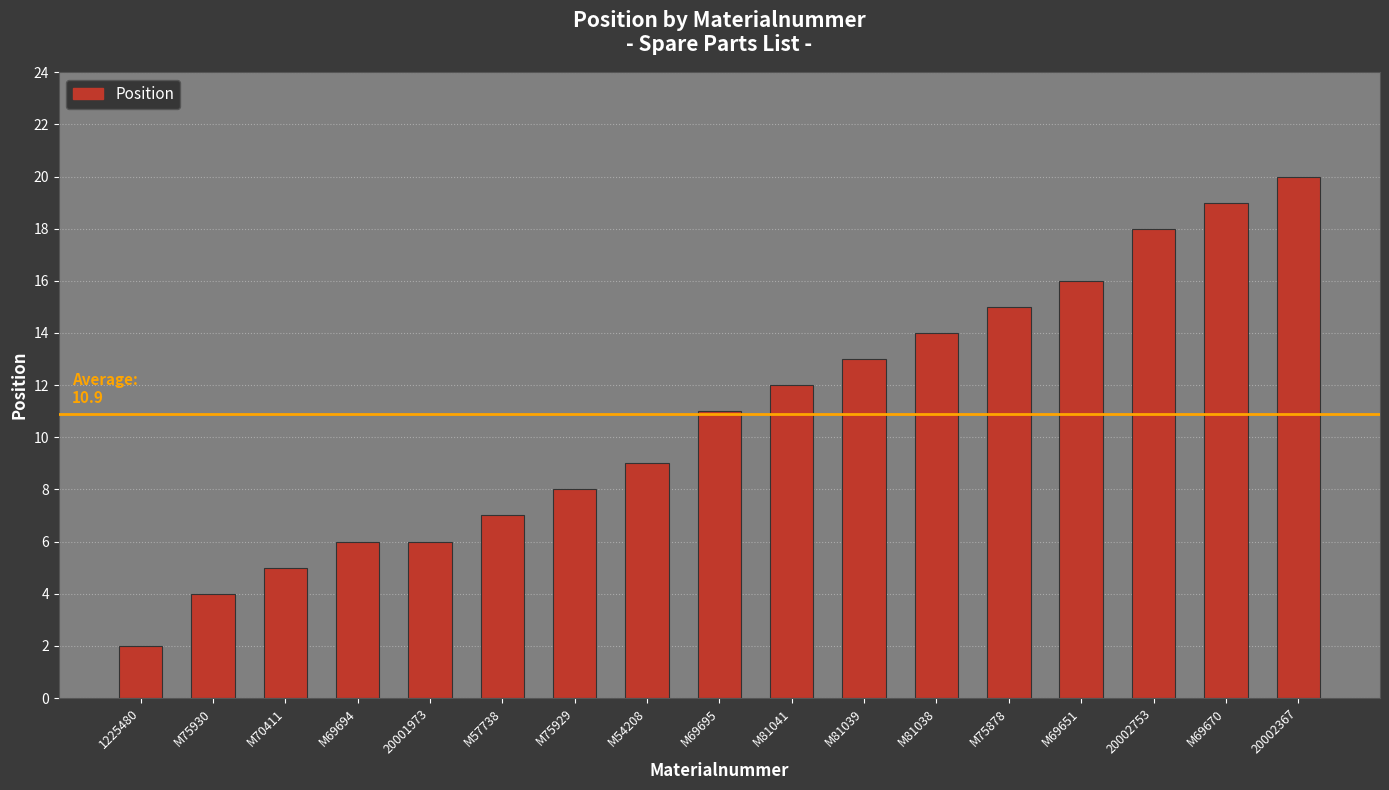

What is the label of the 6th bar from the right?

M81038